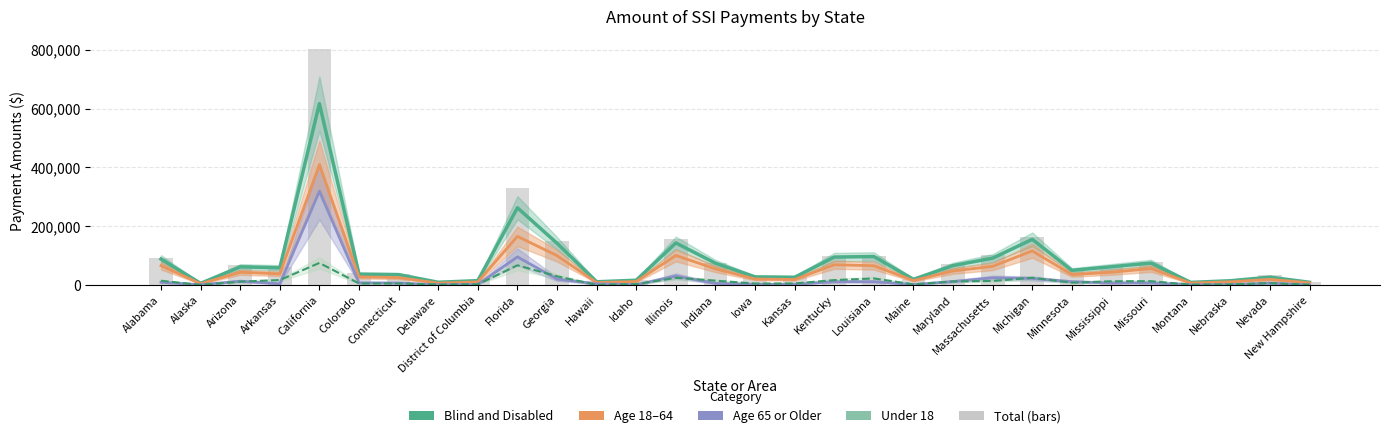

What is the label of the 29th bar from the left?

Nevada